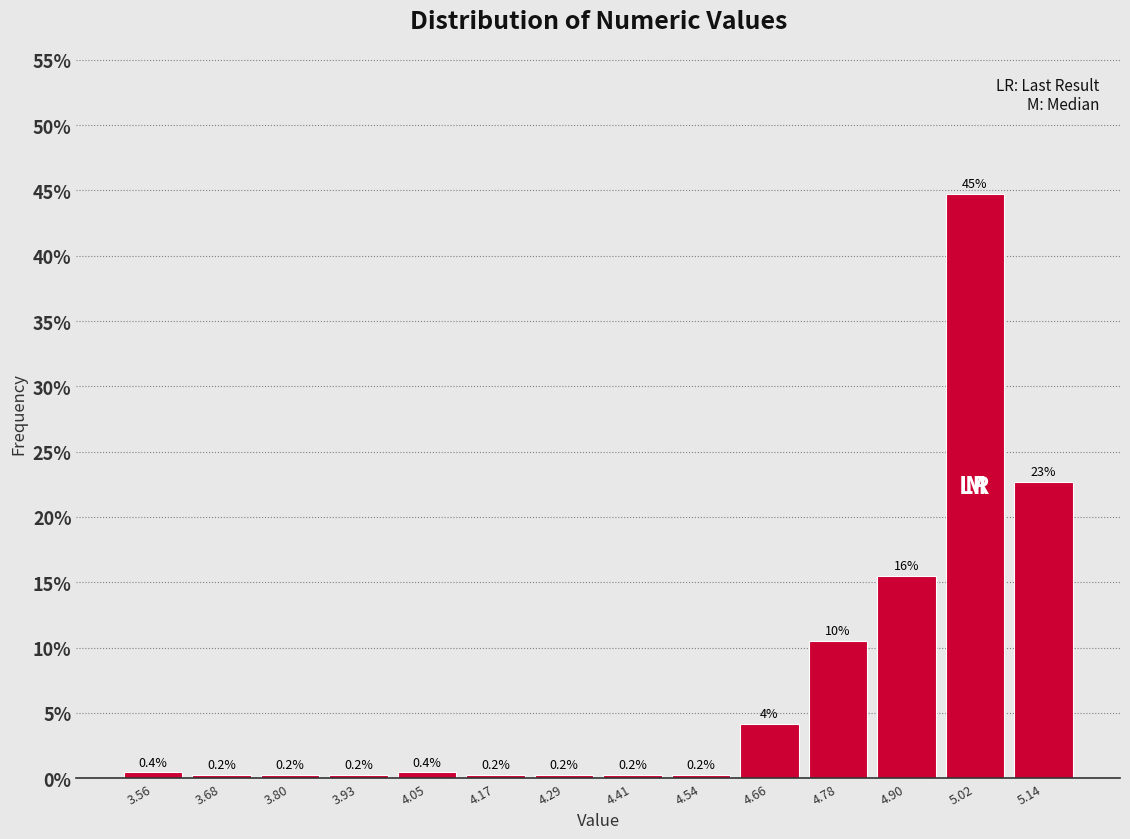

Which range on the x-axis has the tallest bar?

4.96 to 5.08